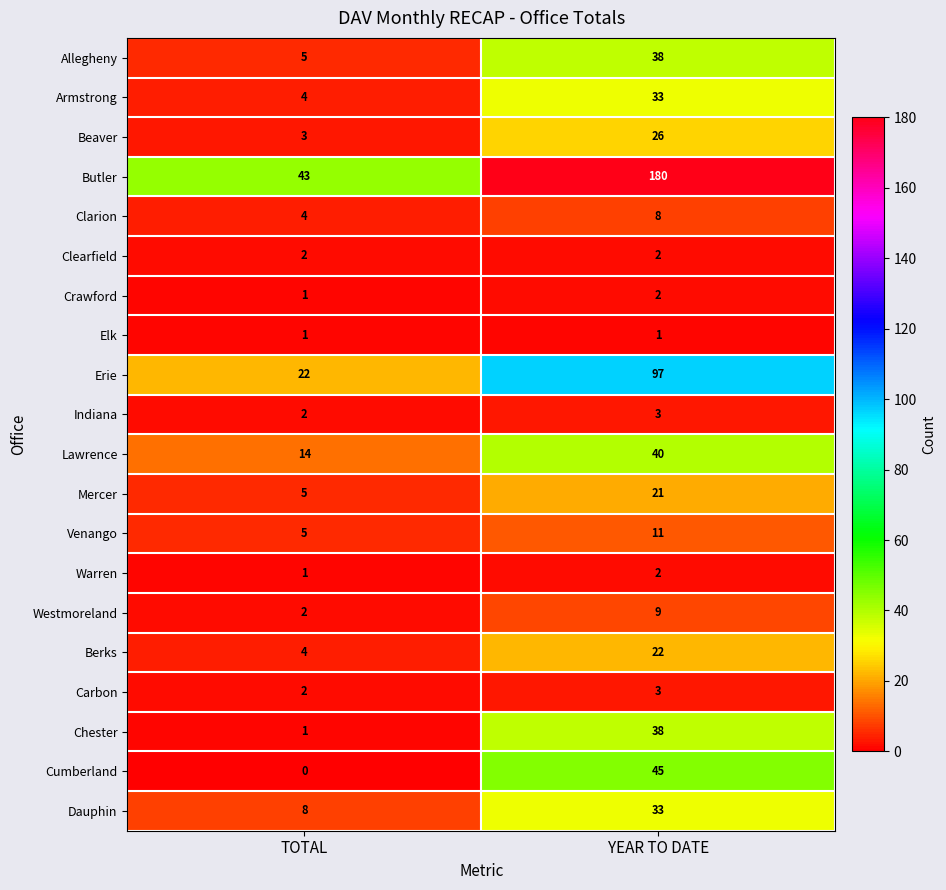

What is the sum of all Armstrong values?

37